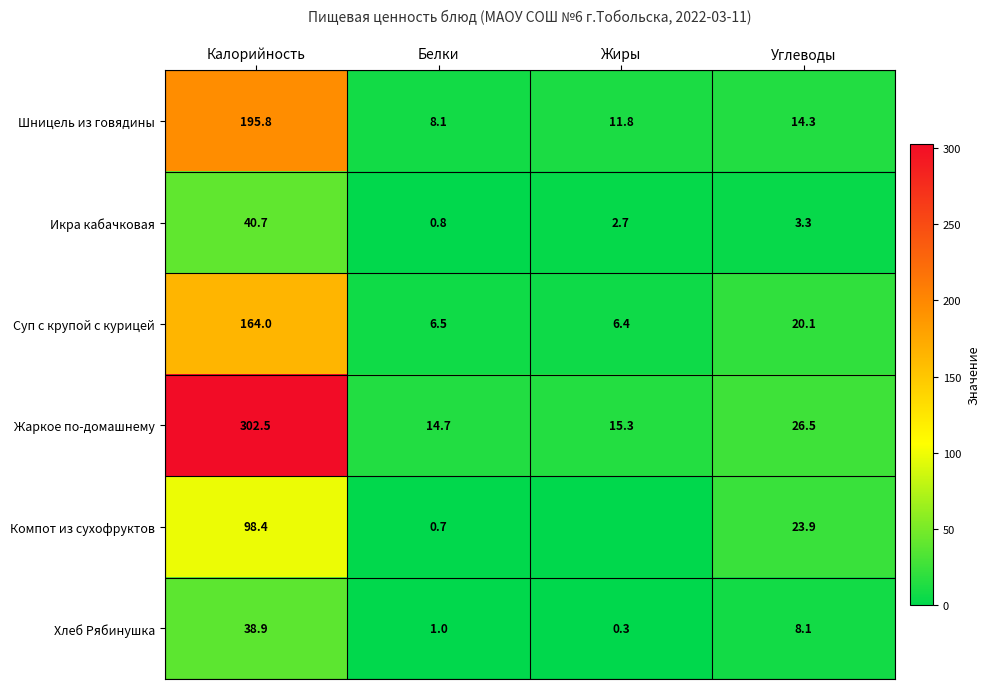

Which has a higher value, Белки or Углеводы?

Углеводы